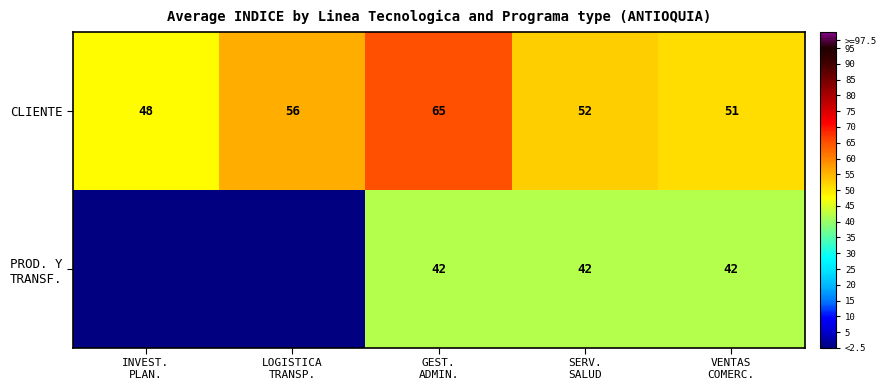

What is the average value of the CLIENTE series?

54